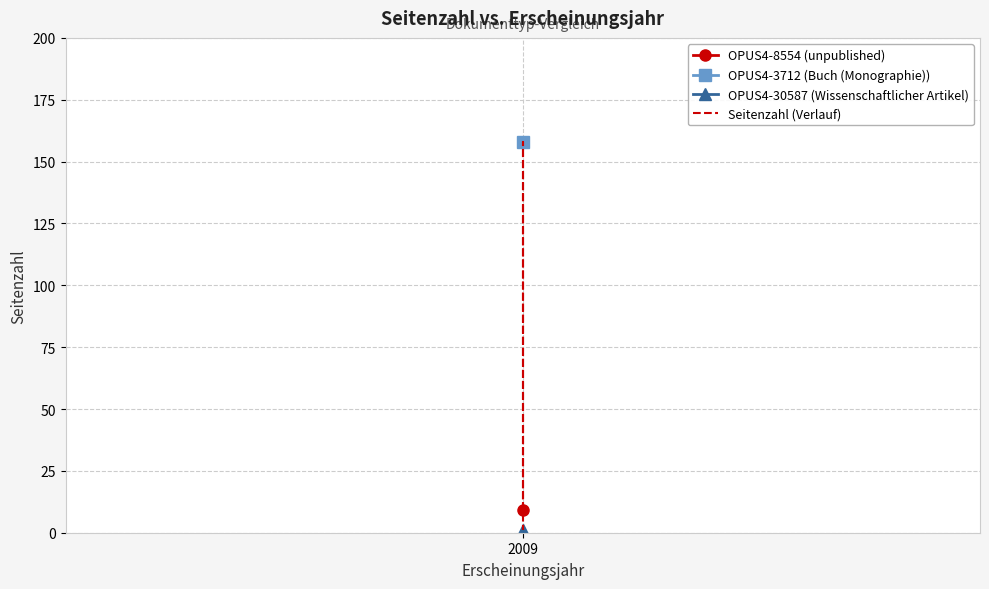

What is the greatest value displayed?

158